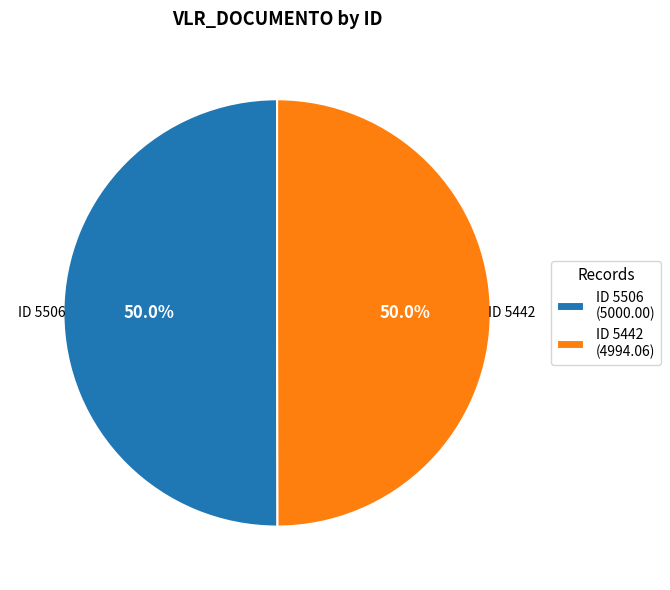

Approximately how many times larger is the value at ID 5506 (5000.00) compared to ID 5442 (4994.06)?

1.0